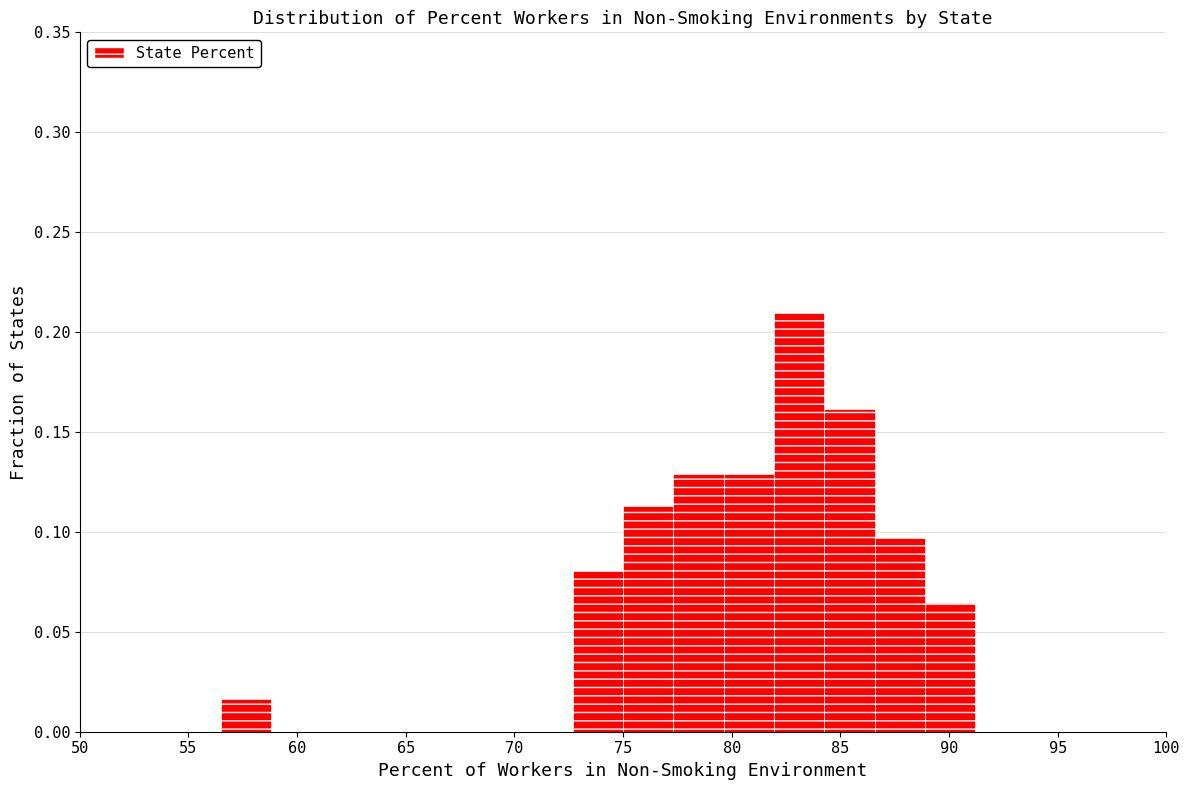

Over which range of the x-axis is the bar tallest?

82.0 to 84.5